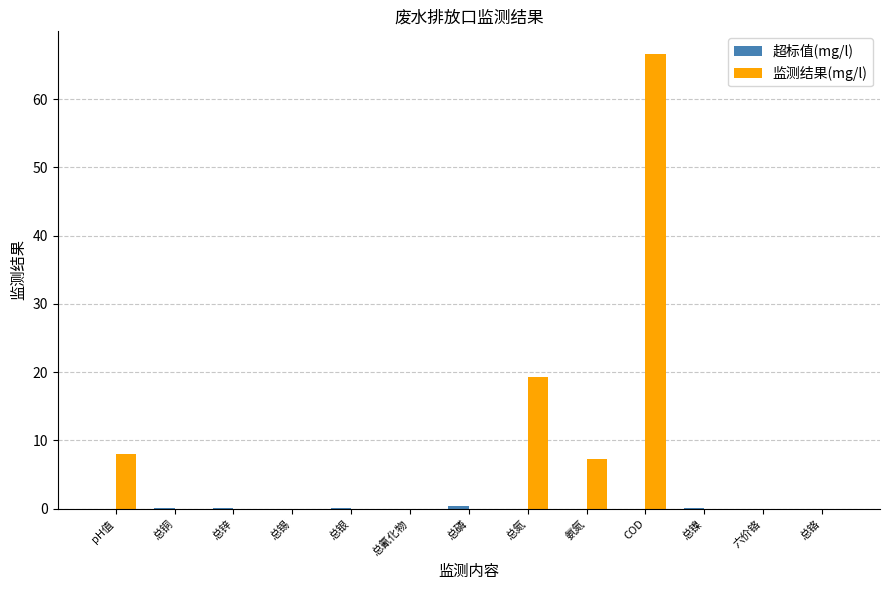

Which series has the largest range (max minus min)?

监测结果(mg/l)